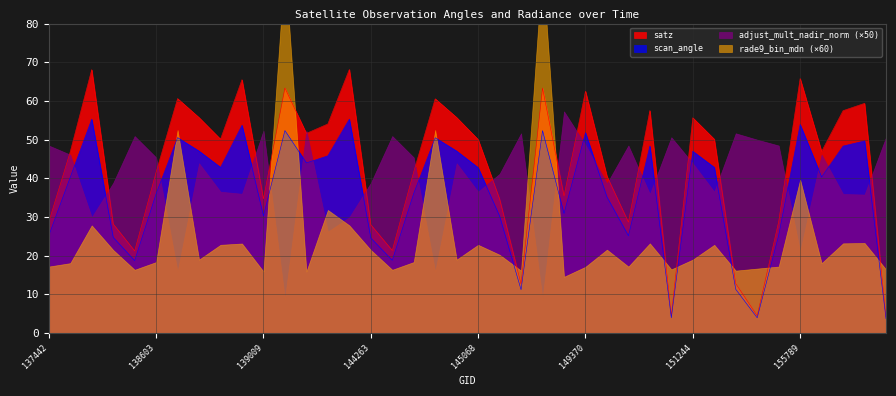

Which series has the largest total across all categories?

satz